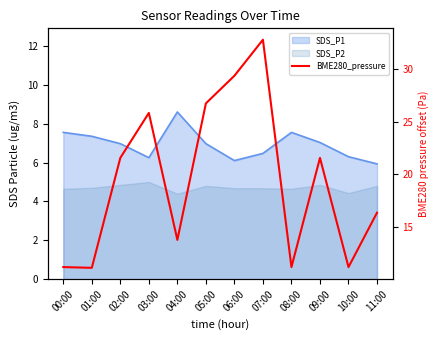

How many data points are above 21?

6